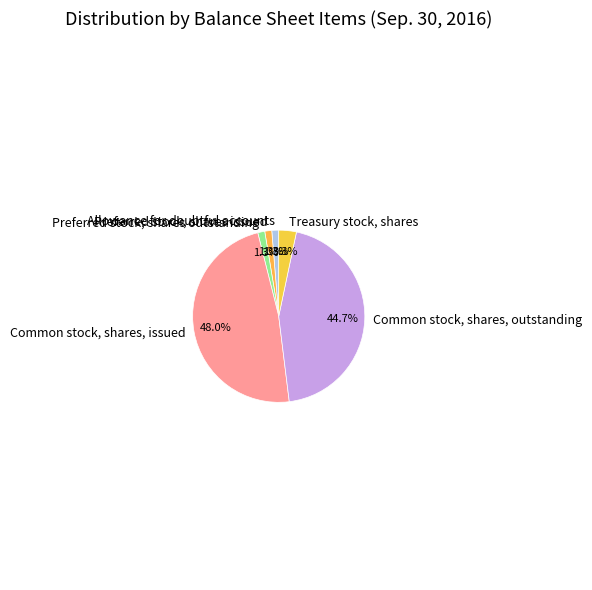

To the nearest percent, what is the average slice percentage?

17%